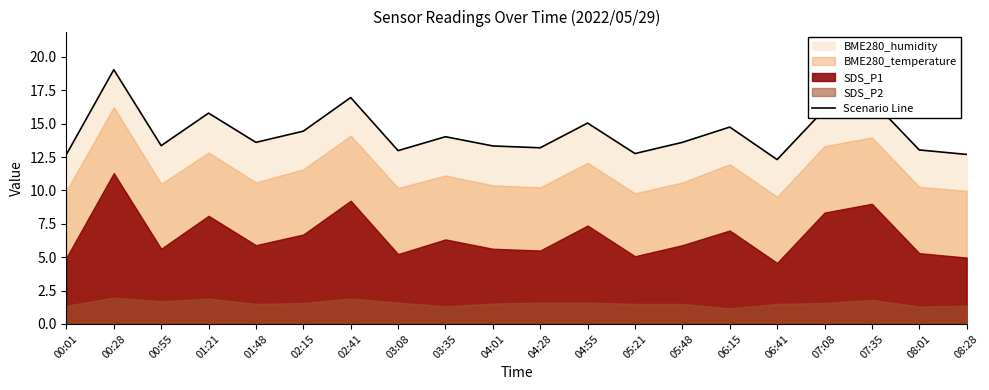

Approximately how many times larger is the value at 07:35 compared to 08:01?

1.3